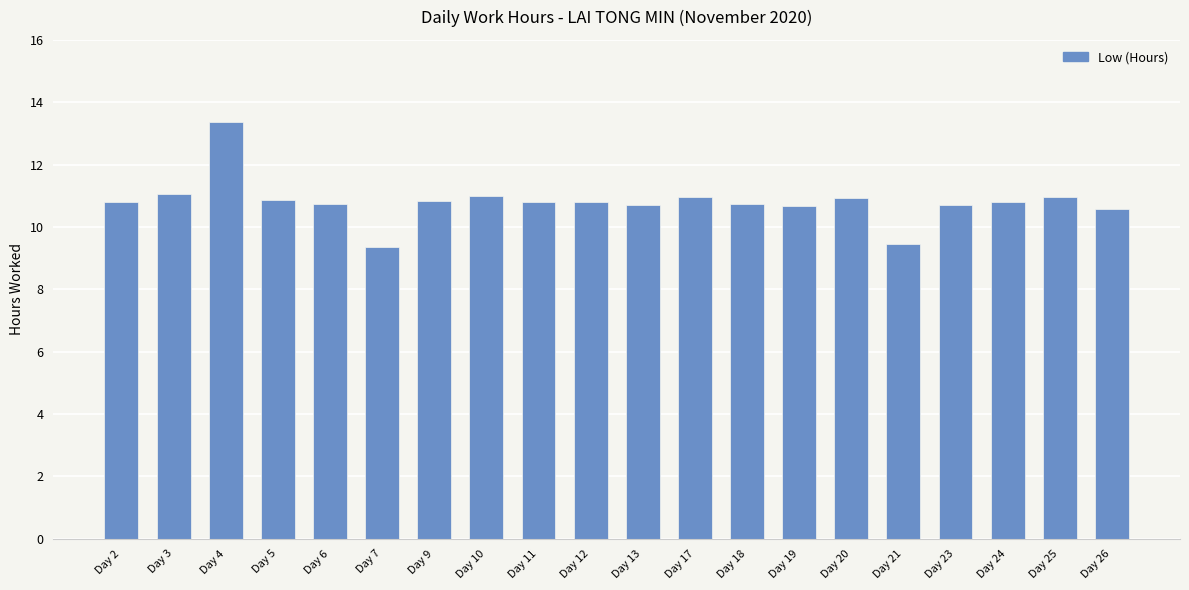

Where does the data first go above 10?

Day 2